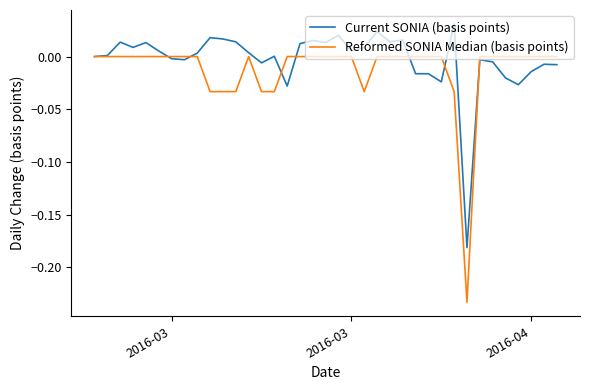

What are all the series names shown in the legend?

Current SONIA (basis points), Reformed SONIA Median (basis points)